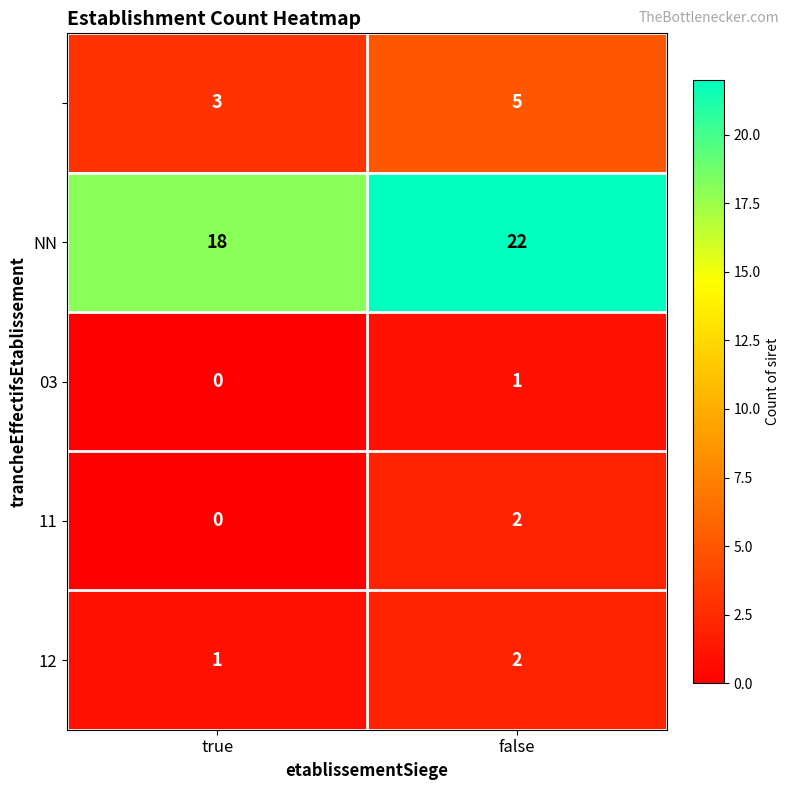

Which category has the lowest value across all series?

true